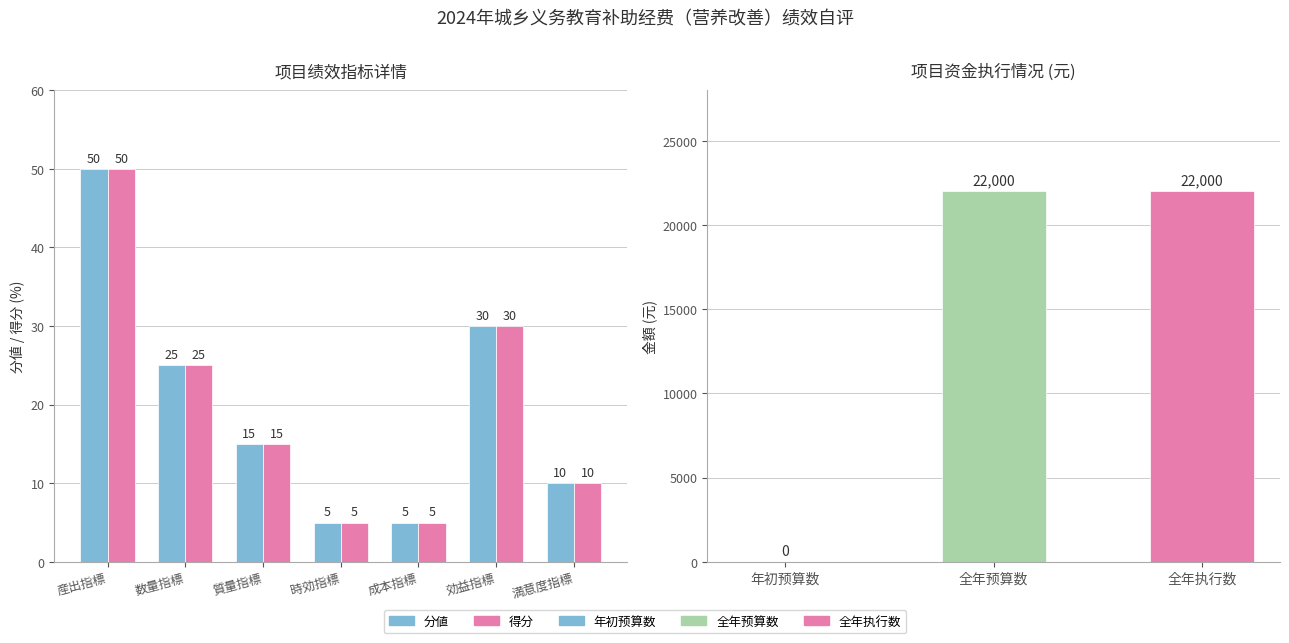

Is it true that 分値 equals 78 at 産出指標?

False